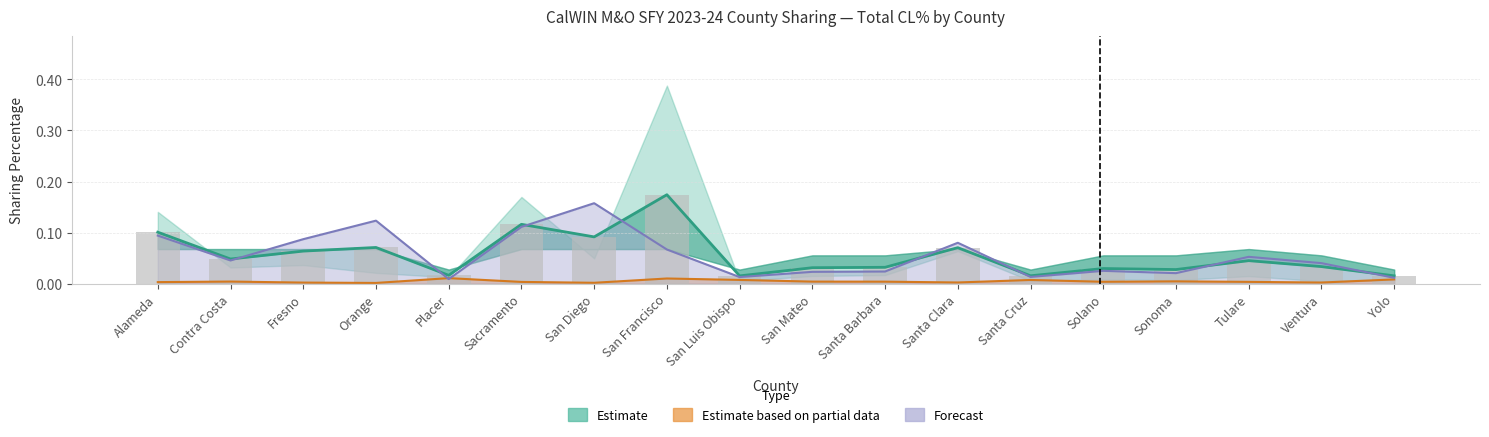

What is the label of the 4th bar from the left?

Orange